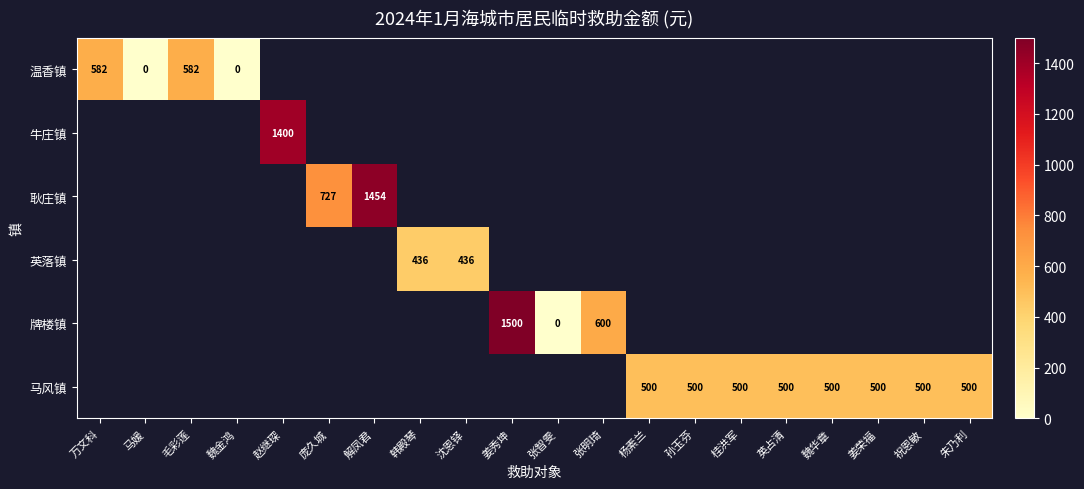

Count the number of categories in the chart.

20